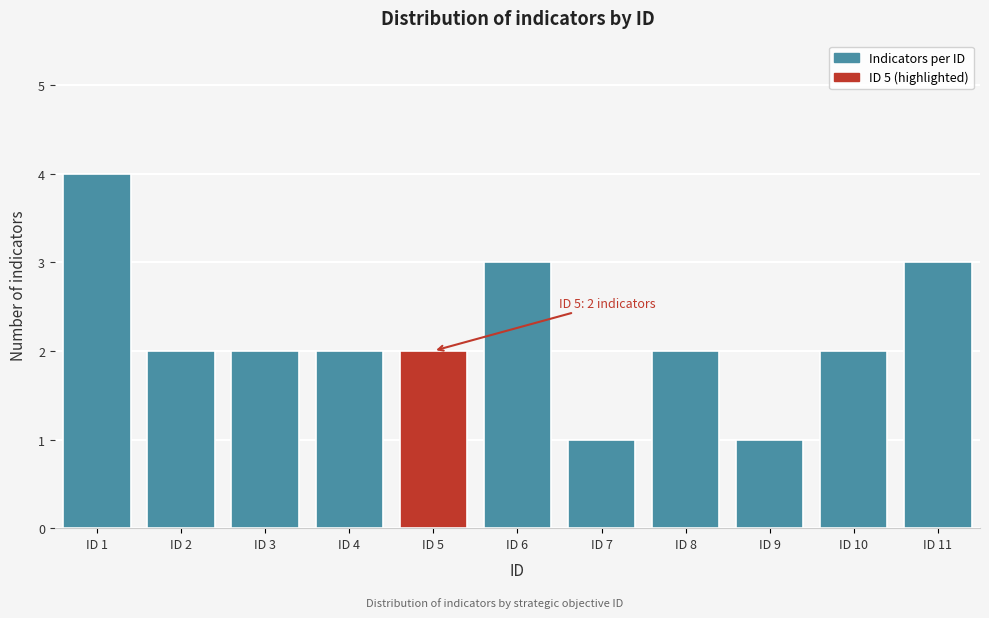

Reading left to right, transcribe all the data shown in this chart.

4	2	2	2	2	3	1	2	1	2	3